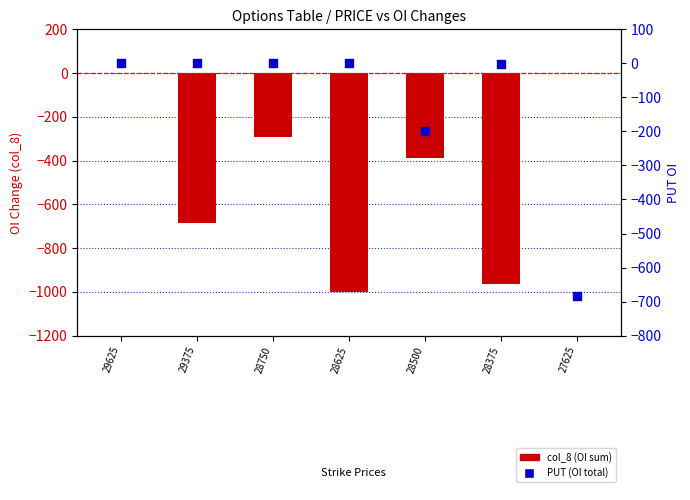

Is the value of PUT (OI total) at 28375 greater than the value of col_8 (OI sum) at 29375?

Yes